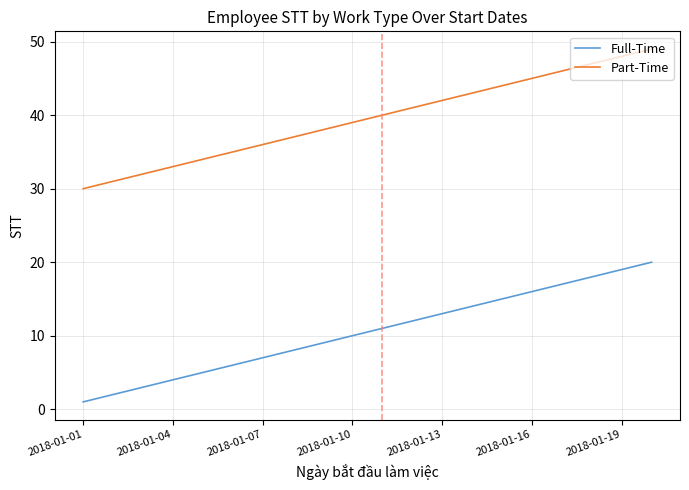

True or false: Full-Time and Part-Time cross at least once.

False